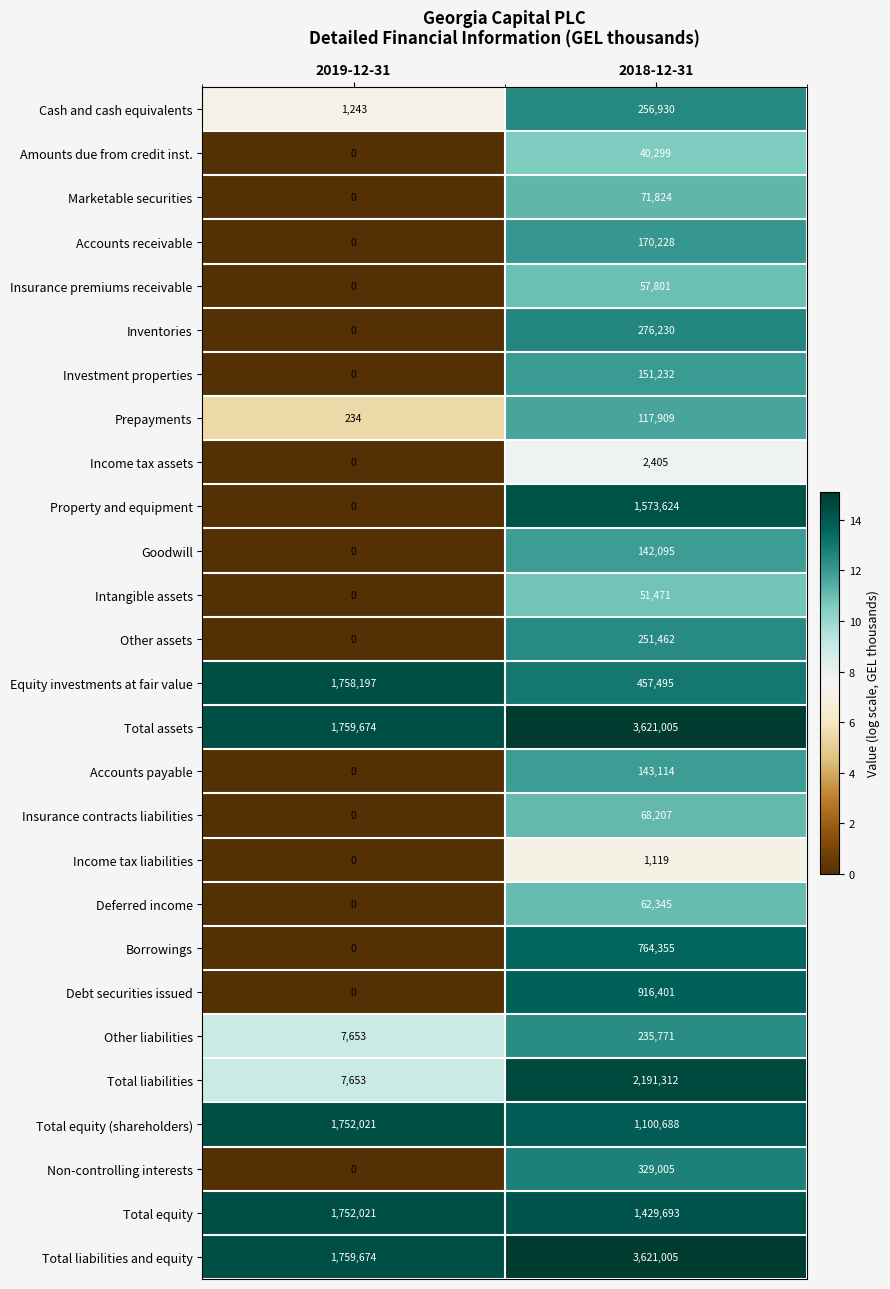

What is the total value across all series at 2018-12-31?

18105025